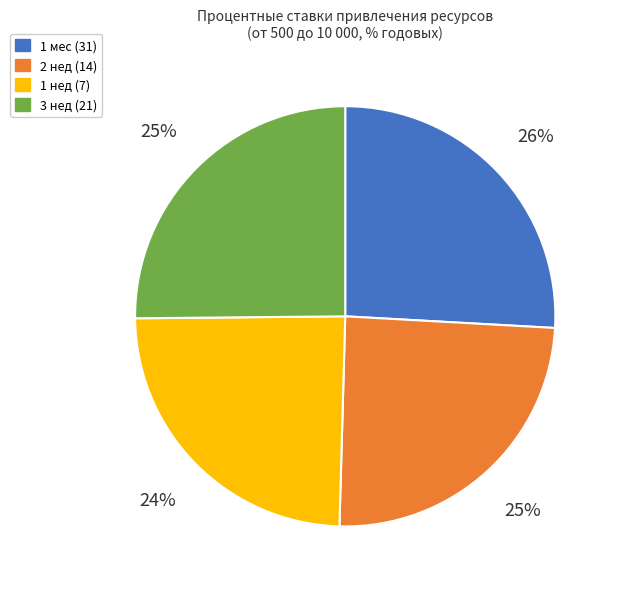

To the nearest percent, what is the average slice percentage?

25%